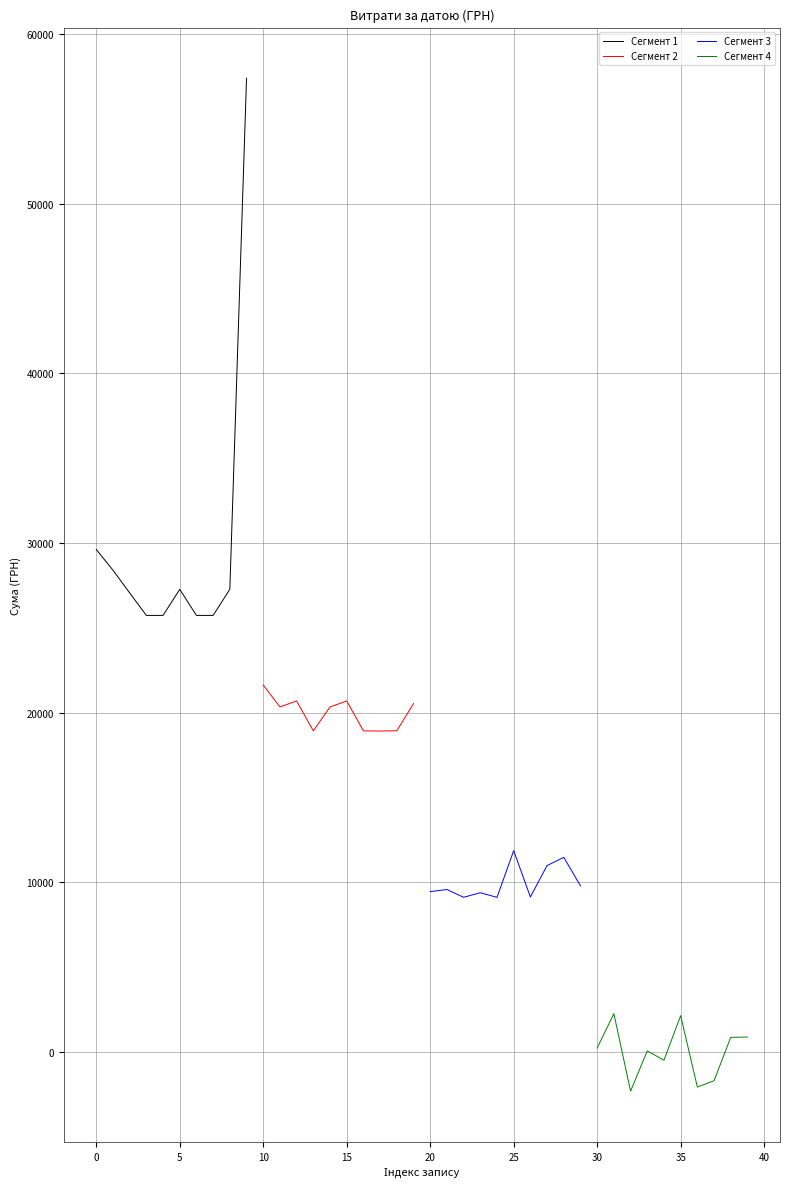

The value of Сегмент 1 at 5 is 27276.3. True or false?

True